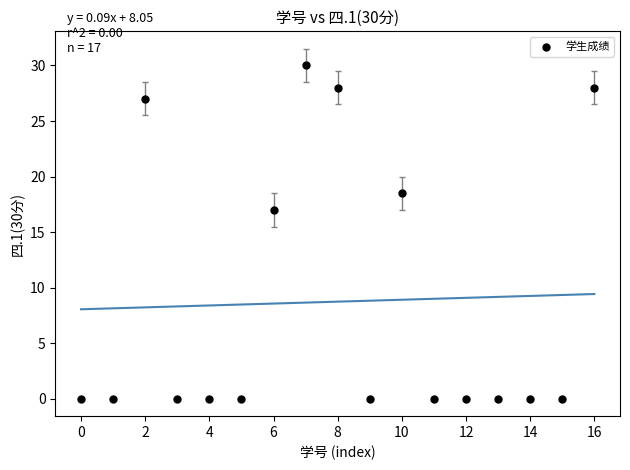

What Y value in the scatter plot is closest to 15?

17.0